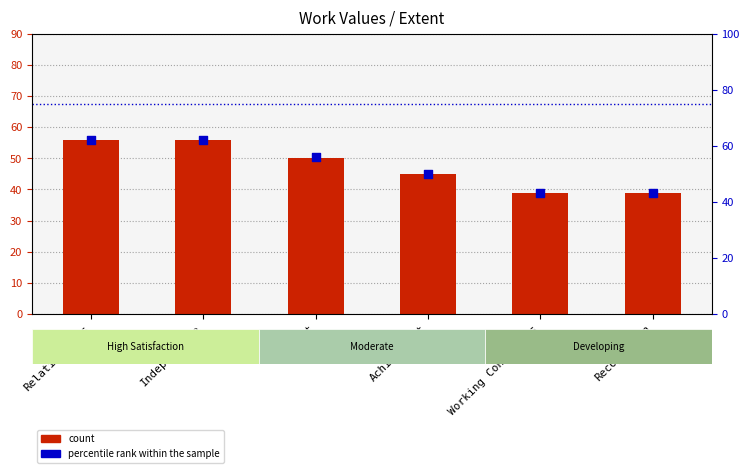

Which series contains the lowest Y value?

count